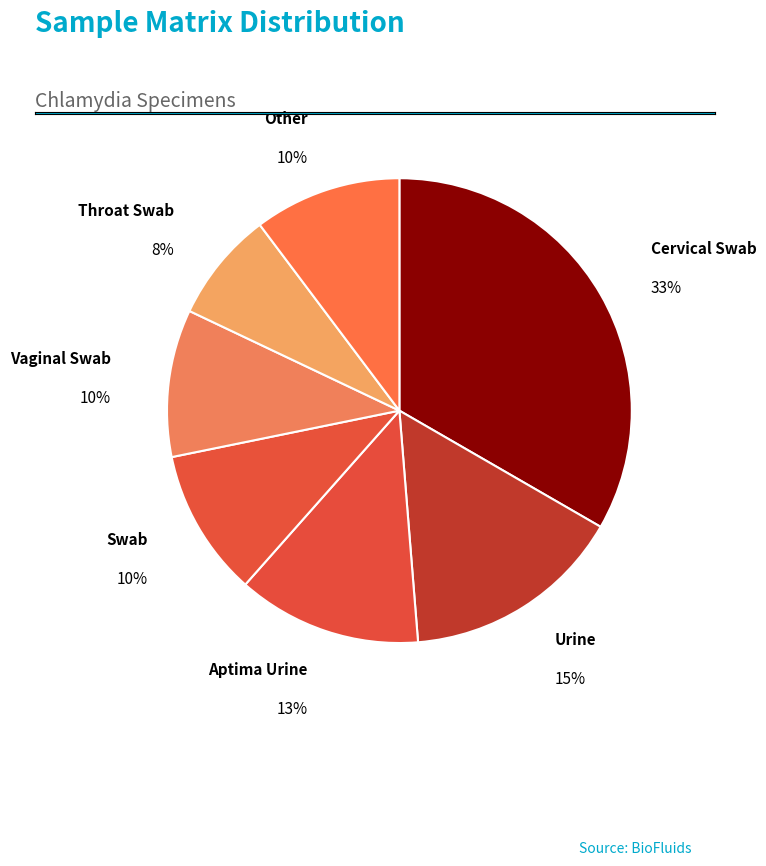

Which has a higher value, Urine or Swab?

Urine